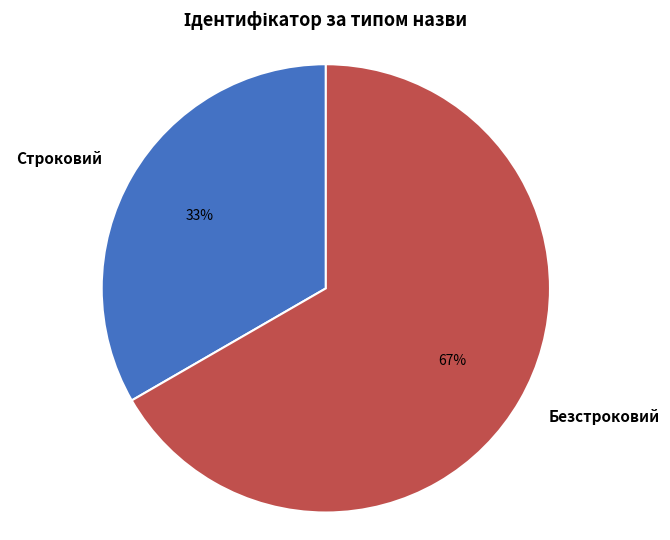

Approximately how many times larger is the value at Строковий compared to Безстроковий?

0.5